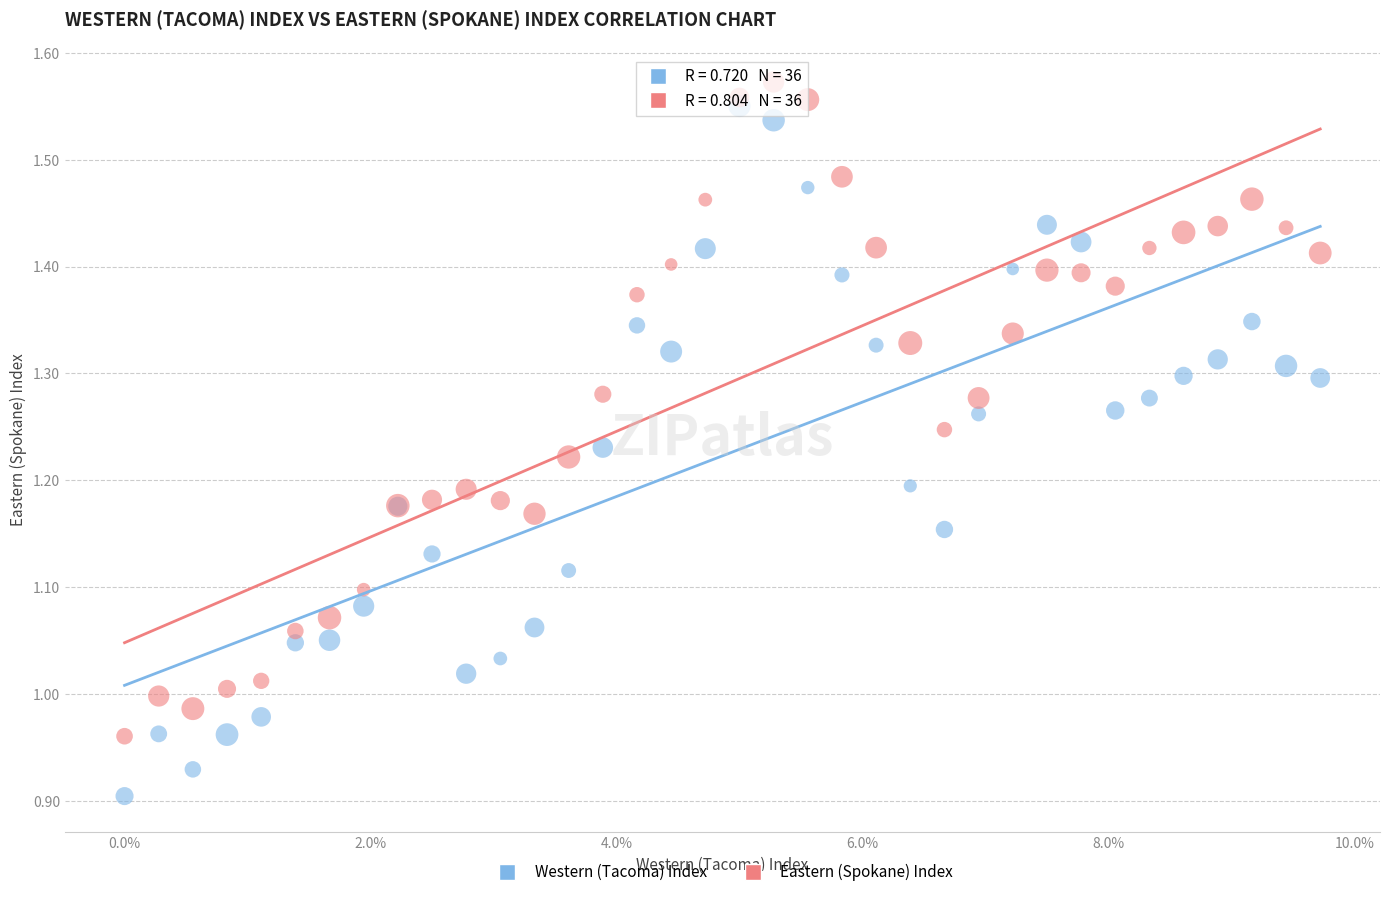

Which series reaches the minimum Y coordinate?

Western (Tacoma) Index